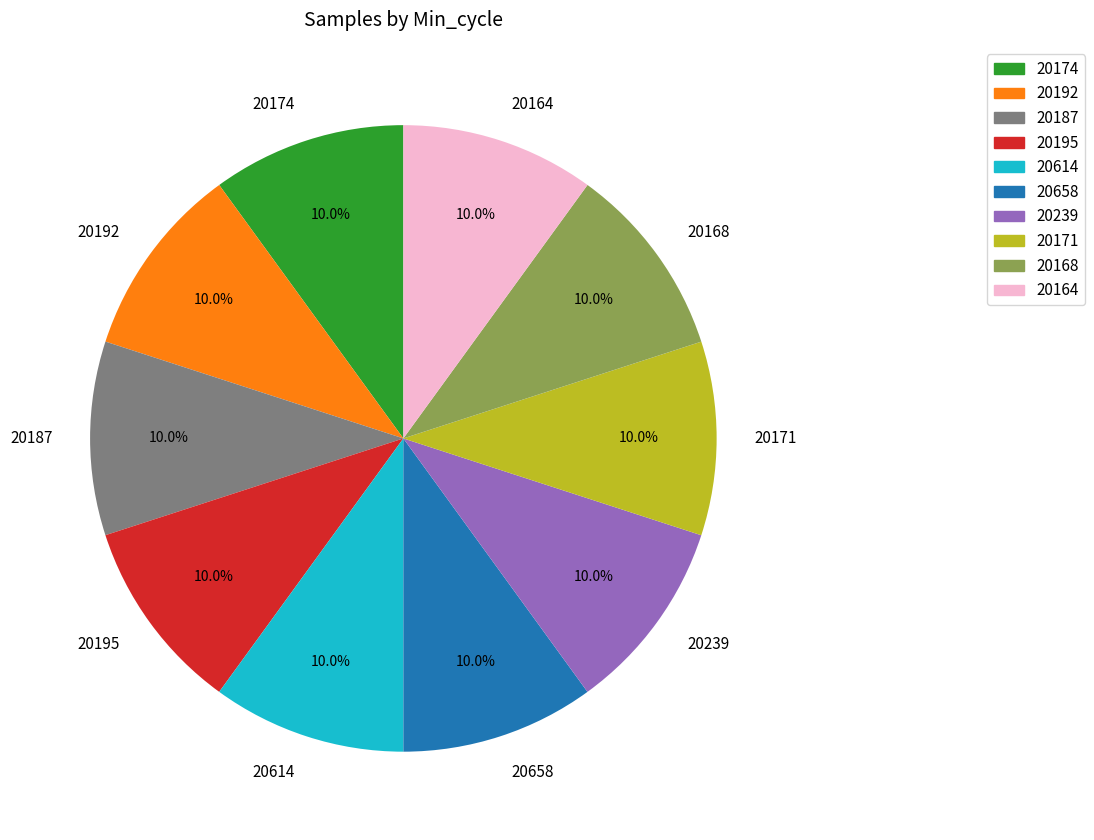

Approximately how many times larger is the value at 20192 compared to 20187?

1.0